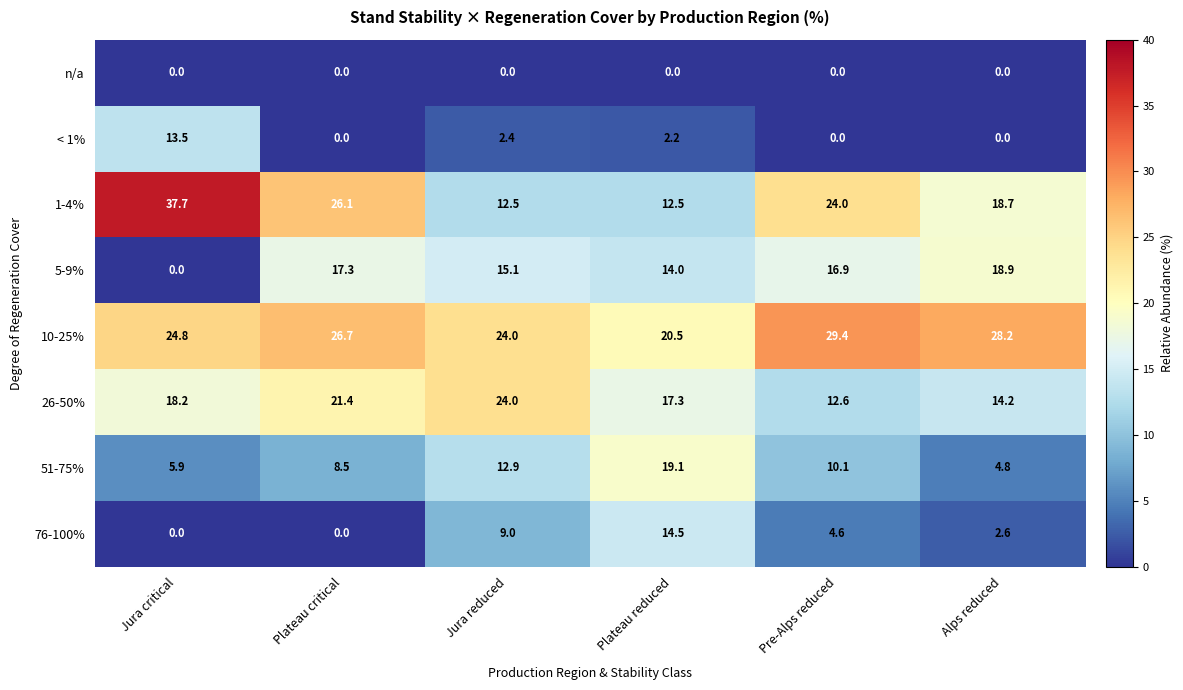

Which series has the largest range (max minus min)?

1-4%